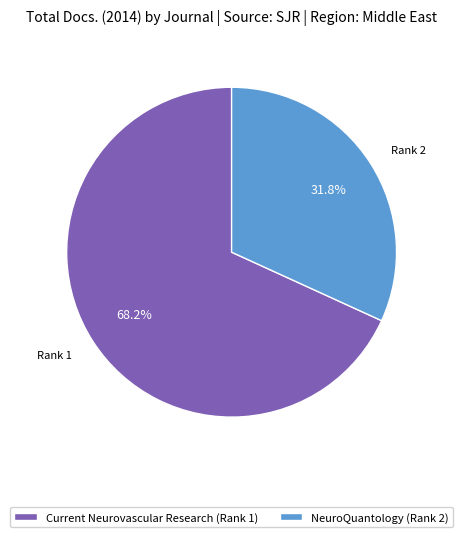

Approximately how many times larger is the value at NeuroQuantology (Rank 2) compared to Current Neurovascular Research (Rank 1)?

0.5